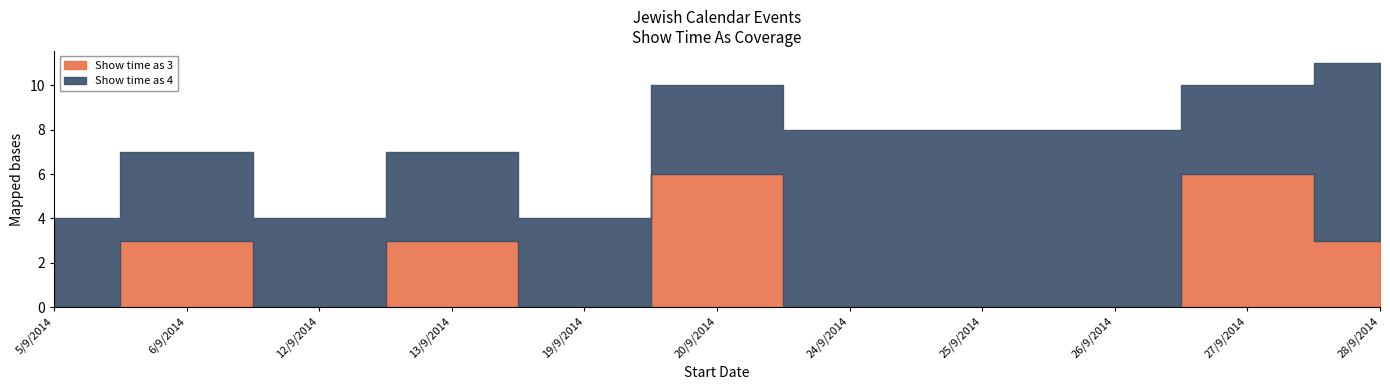

Rank the categories by Show time as 3 value from highest to lowest.

20/9/2014, 27/9/2014, 6/9/2014, 13/9/2014, 28/9/2014, 5/9/2014, 12/9/2014, 19/9/2014, 24/9/2014, 25/9/2014, 26/9/2014